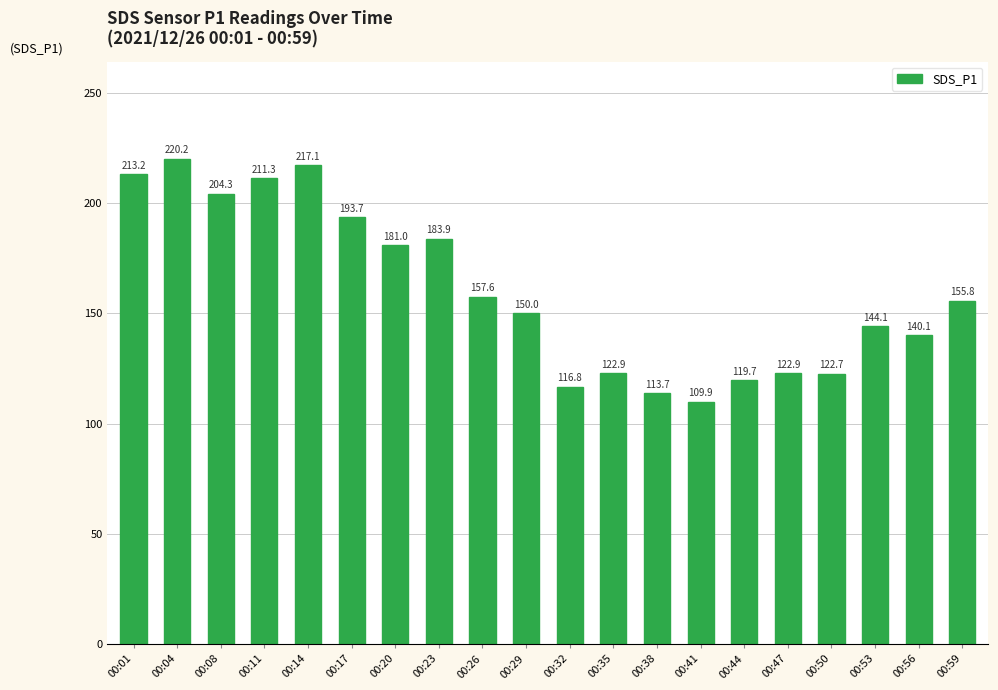

Reading left to right, extract all data points from this chart.

213.2	220.2	204.3	211.3	217.1	193.7	181.0	183.9	157.6	150.0	116.8	122.9	113.7	109.9	119.7	122.9	122.7	144.1	140.1	155.8